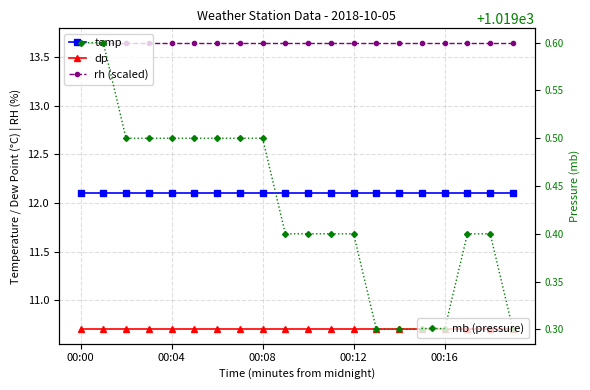

At which category is the sum across all series the highest?

00:00